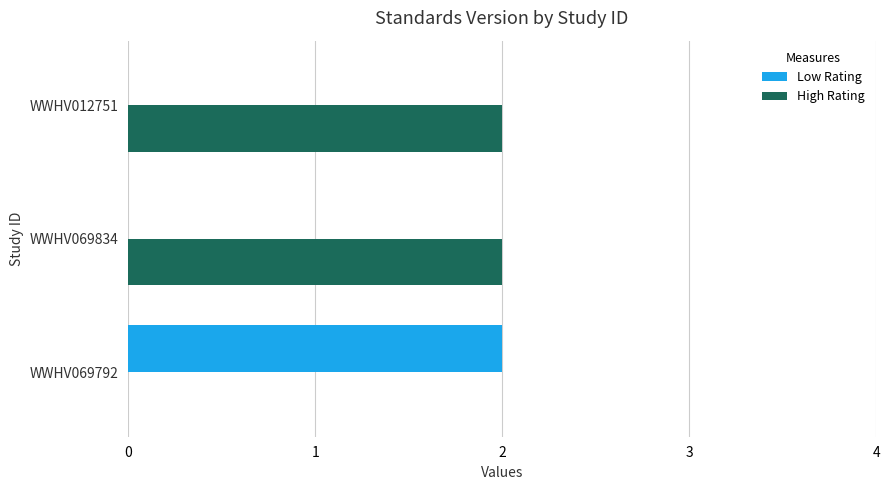

Is it true that High Rating equals 1 at WWHV069792?

False